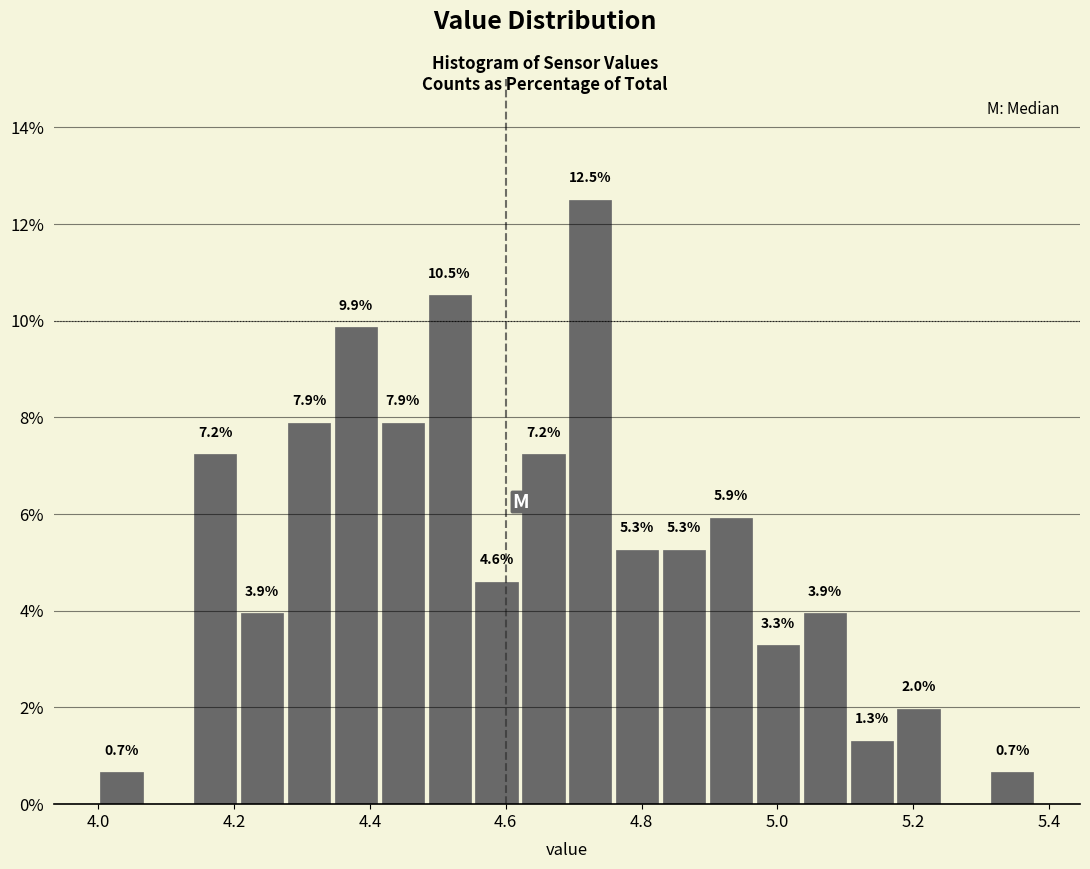

Read against the x-axis, roughly where is the centre of the tallest bar?

4.72